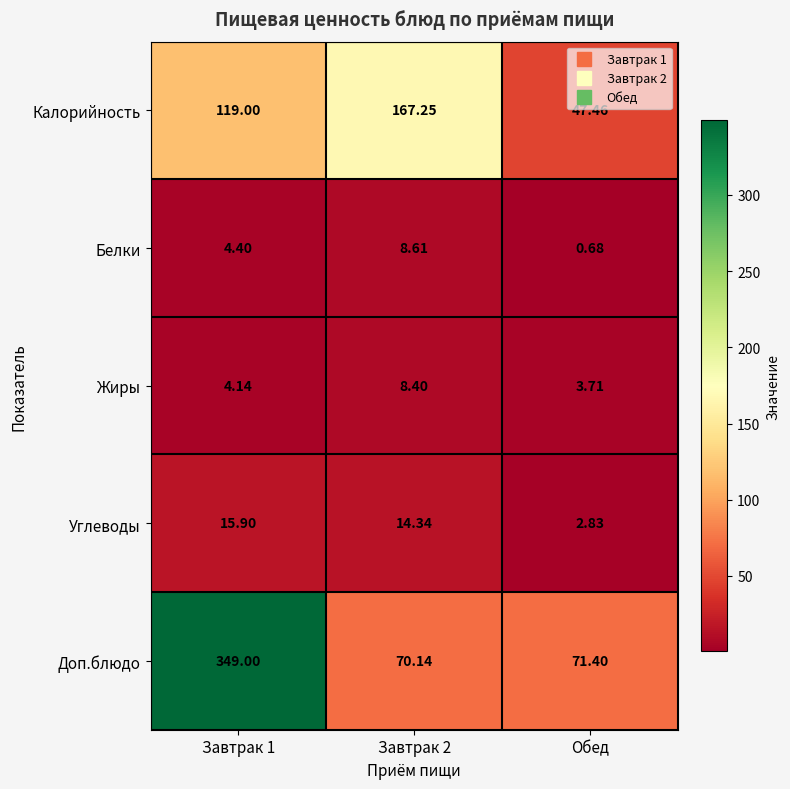

Which series changed the most between Завтрак 2 and Обед?

Калорийность